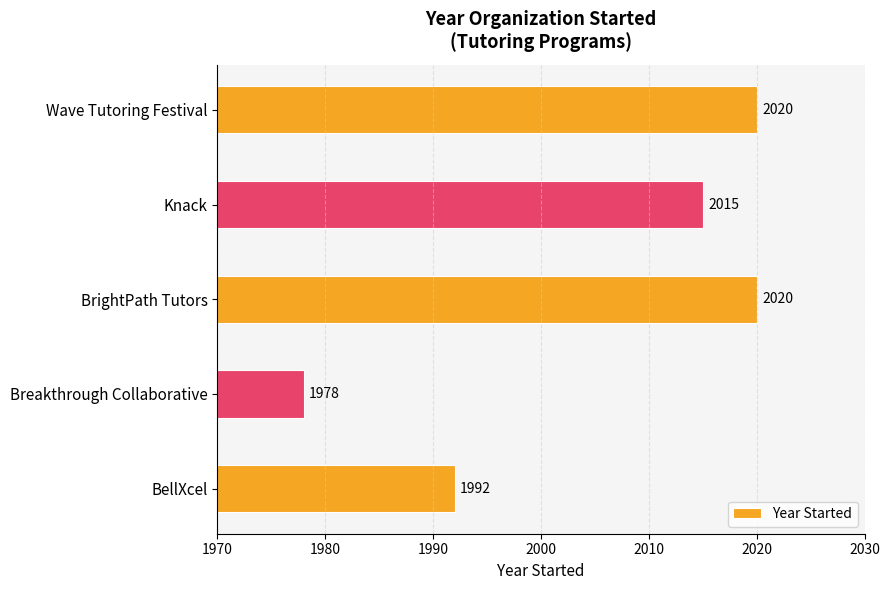

The value at BrightPath Tutors is 2020. True or false?

True